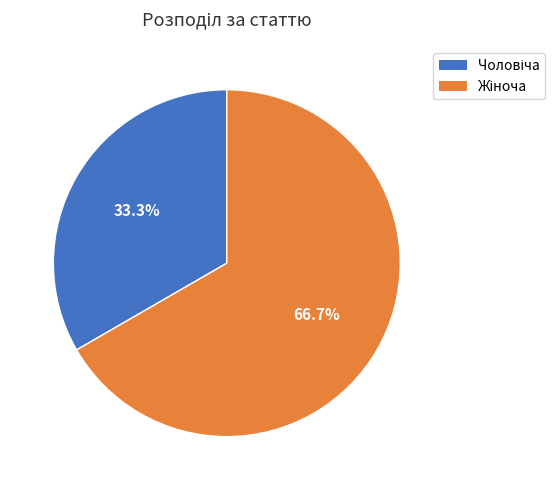

Is there any slice that represents more than half of the pie?

Yes